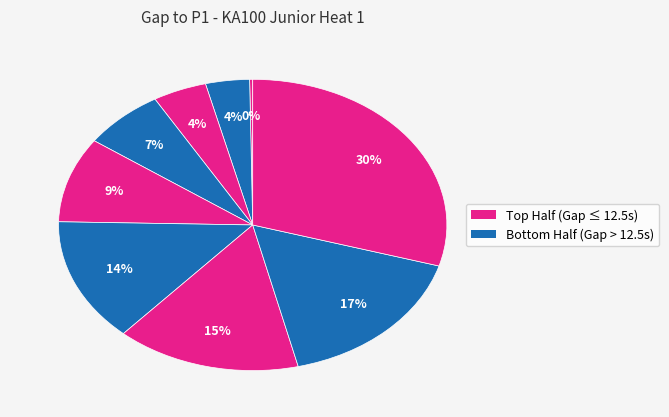

To the nearest percent, what is the average slice percentage?

11%